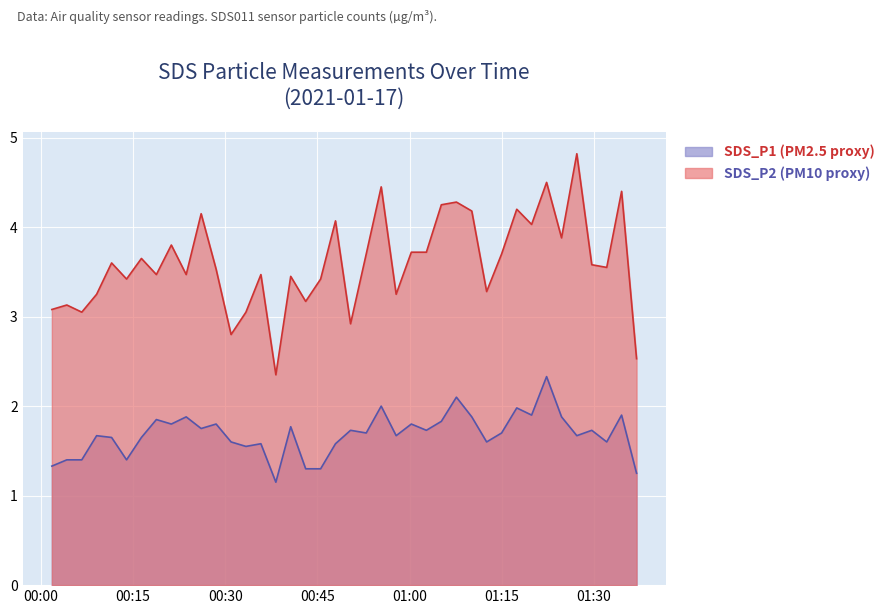

Which series has the widest spread of values?

SDS_P1